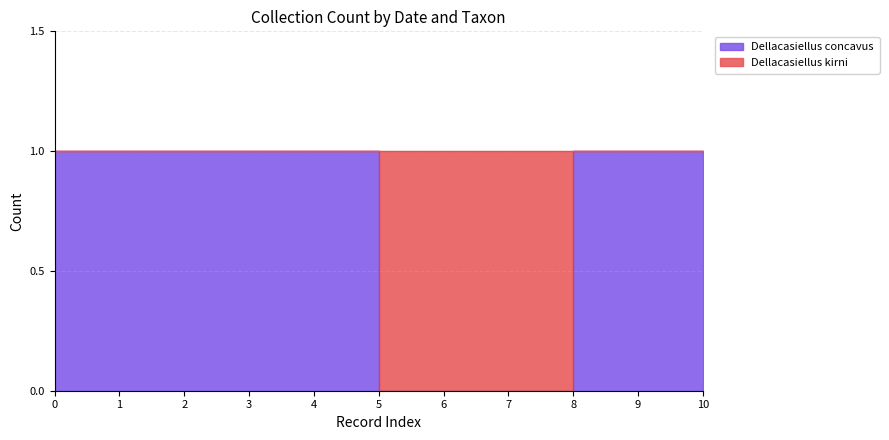

Reading right to left, what are all the values shown in this chart?

1	1	1	0	0	0	1	1	1	1	1